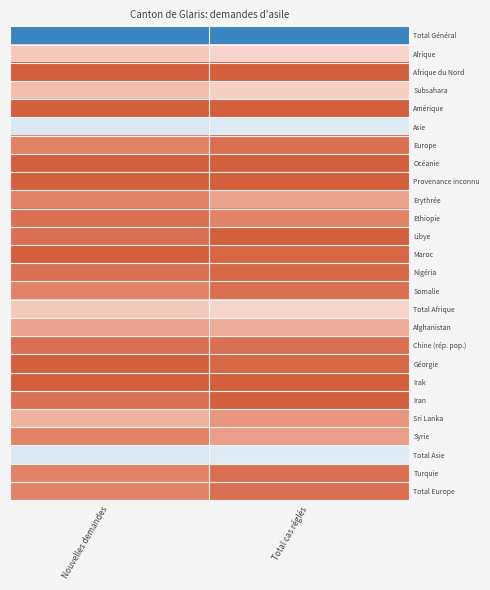

What is the total value across all series at Total cas réglés?

-17.3